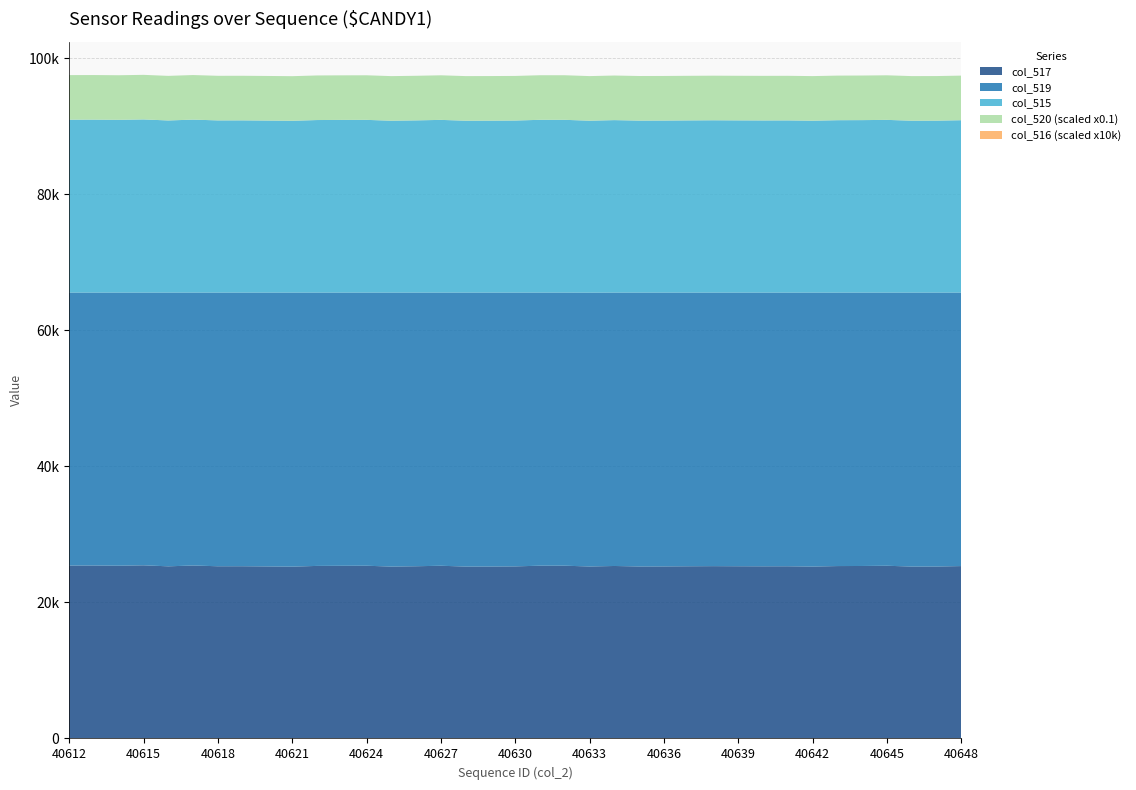

Reading left to right, what are all the values shown in this chart?

col_517: 40612=25414	40613=25421	40614=25392	40615=25450	40616=25300	40617=25422	40618=25310	40619=25314	40620=25287	40621=25255	40622=25361	40623=25379	40624=25387	40625=25264	40626=25313	40627=25384	40628=25266	40629=25273	40630=25291	40631=25394	40632=25392	40633=25277	40634=25351	40635=25280	40636=25287	40637=25310	40638=25328	40639=25313	40640=25303	40641=25309	40642=25266	40643=25339	40644=25351	40645=25384	40646=25266	40647=25273	40648=25338
col_519: 40612=40121	40613=40114	40614=40143	40615=40085	40616=40235	40617=40113	40618=40225	40619=40221	40620=40248	40621=40280	40622=40174	40623=40156	40624=40148	40625=40271	40626=40222	40627=40151	40628=40269	40629=40262	40630=40244	40631=40141	40632=40143	40633=40248	40634=40184	40635=40255	40636=40248	40637=40225	40638=40207	40639=40222	40640=40232	40641=40226	40642=40270	40643=40196	40644=40184	40645=40151	40646=40269	40647=40262	40648=40197
col_2: 40612=40612	40613=40613	40614=40614	40615=40615	40616=40616	40617=40617	40618=40618	40619=40619	40620=40620	40621=40621	40622=40622	40623=40623	40624=40624	40625=40625	40626=40626	40627=40627	40628=40628	40629=40629	40630=40630	40631=40631	40632=40632	40633=40633	40634=40634	40635=40635	40636=40636	40637=40637	40638=40638	40639=40639	40640=40640	40641=40641	40642=40642	40643=40643	40644=40644	40645=40645	40646=40646	40647=40647	40648=40648
col_515: 40612=25414	40613=25421	40614=25392	40615=25450	40616=25300	40617=25422	40618=25310	40619=25314	40620=25287	40621=25255	40622=25361	40623=25379	40624=25387	40625=25264	40626=25313	40627=25384	40628=25266	40629=25273	40630=25291	40631=25394	40632=25392	40633=25277	40634=25351	40635=25280	40636=25287	40637=25310	40638=25328	40639=25313	40640=25303	40641=25309	40642=25266	40643=25339	40644=25351	40645=25384	40646=25266	40647=25273	40648=25338
col_520: 40612=65535	40613=65535	40614=65535	40615=65535	40616=65535	40617=65535	40618=65535	40619=65535	40620=65535	40621=65535	40622=65535	40623=65535	40624=65535	40625=65535	40626=65535	40627=65535	40628=65535	40629=65535	40630=65535	40631=65535	40632=65535	40633=65535	40634=65535	40635=65535	40636=65535	40637=65535	40638=65535	40639=65535	40640=65535	40641=65535	40642=65535	40643=65535	40644=65535	40645=65535	40646=65535	40647=65535	40648=65535
col_516: 40612=0	40613=0	40614=0	40615=0	40616=0	40617=0	40618=0	40619=0	40620=0	40621=0	40622=0	40623=0	40624=0	40625=0	40626=0	40627=0	40628=0	40629=0	40630=0	40631=0	40632=0	40633=0	40634=0	40635=0	40636=0	40637=0	40638=0	40639=0	40640=0	40641=0	40642=0	40643=0	40644=0	40645=0	40646=0	40647=0	40648=0